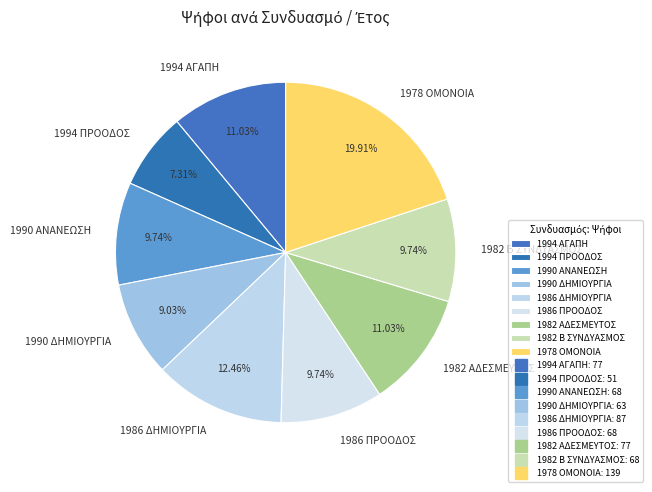

Which category has the biggest portion of the pie?

1978 ΟΜΟΝΟΙΑ